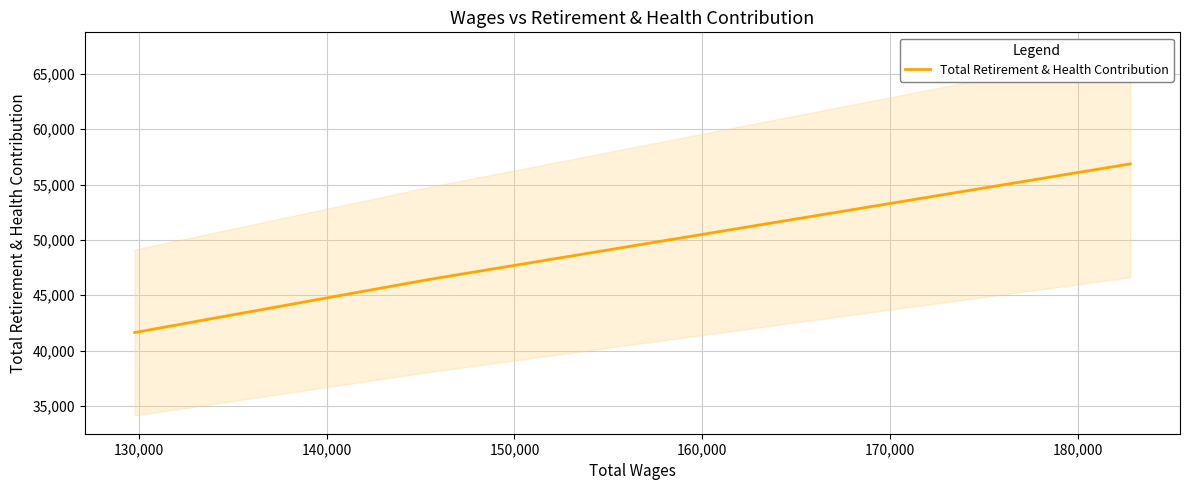

What is the label of the 3rd point from the left?

140,000